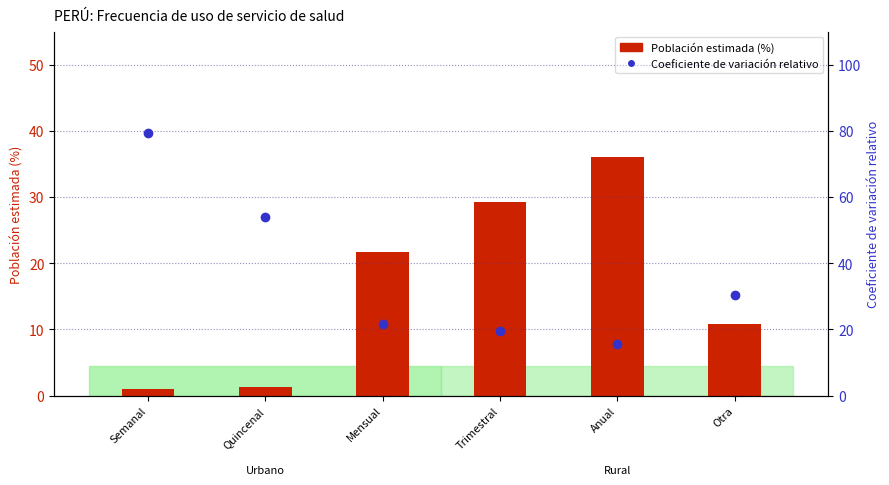

What is the maximum value shown in the chart?

79.2